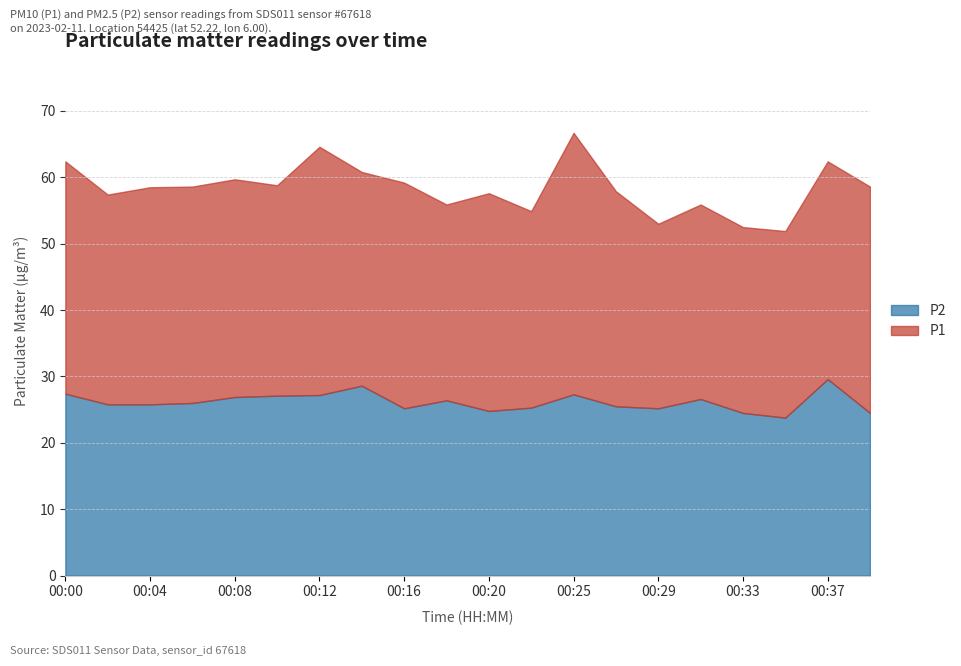

Which series has the largest total across all categories?

P1